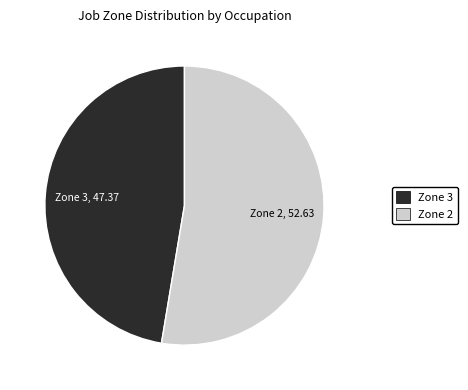

Does any single category account for the majority?

Yes